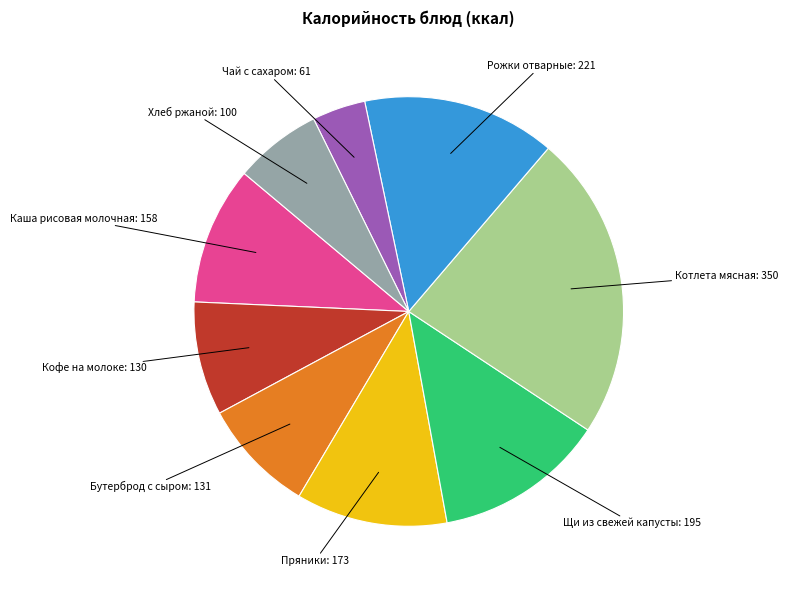

Is there a majority slice in this chart?

No